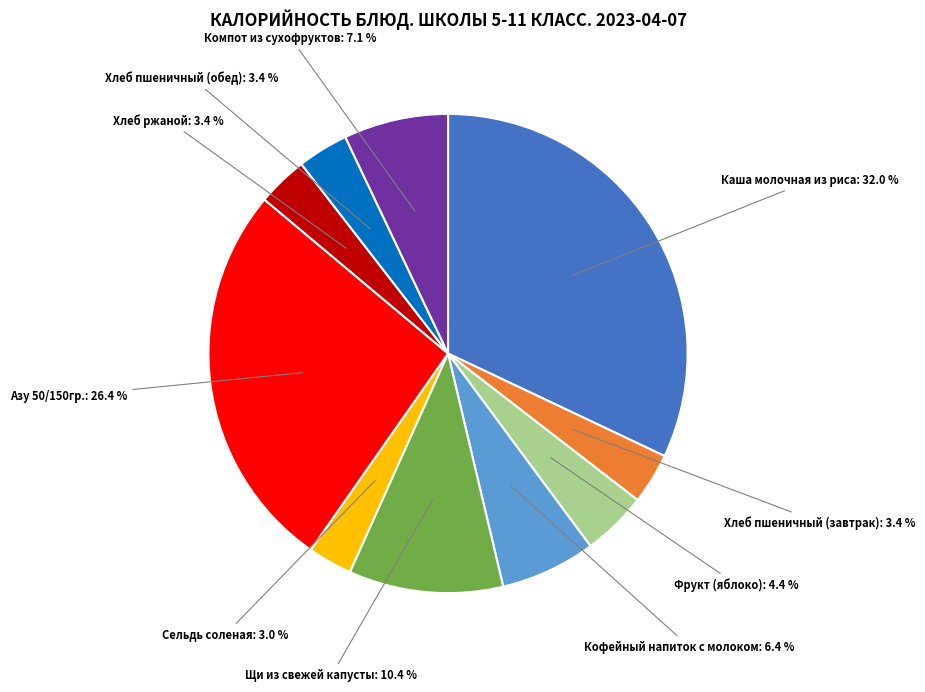

Does any single category account for the majority?

No